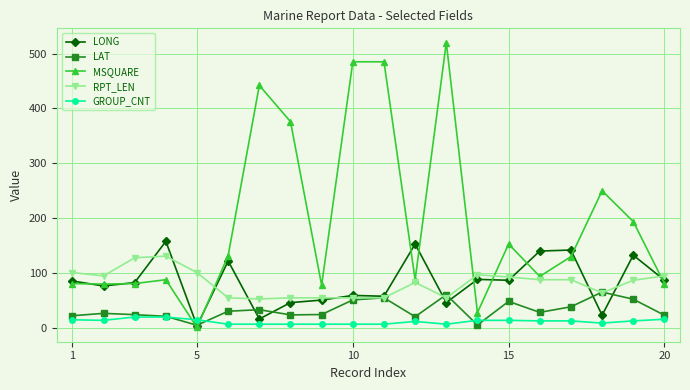

What is the value of the LAT point at the 20th from the left?

23.3